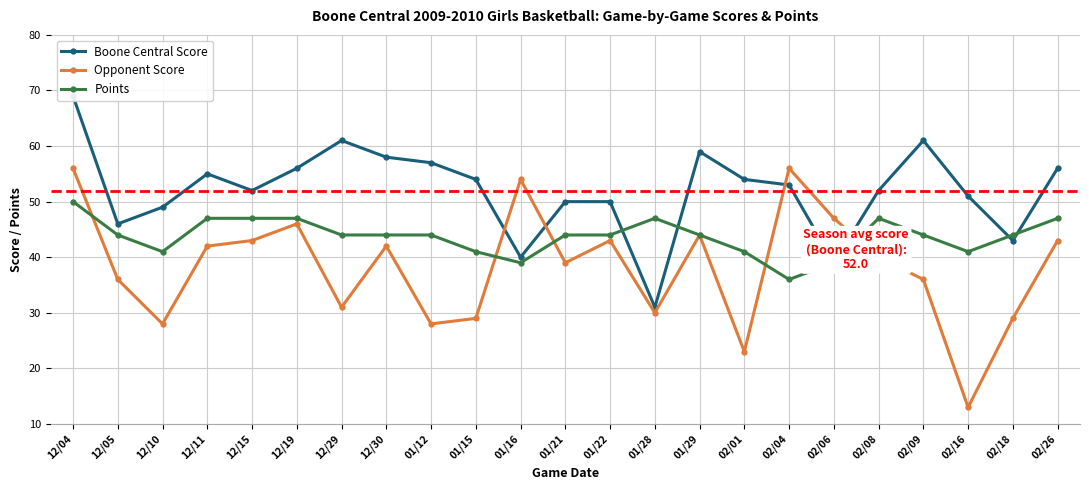

How many lines are shown in the chart?

3